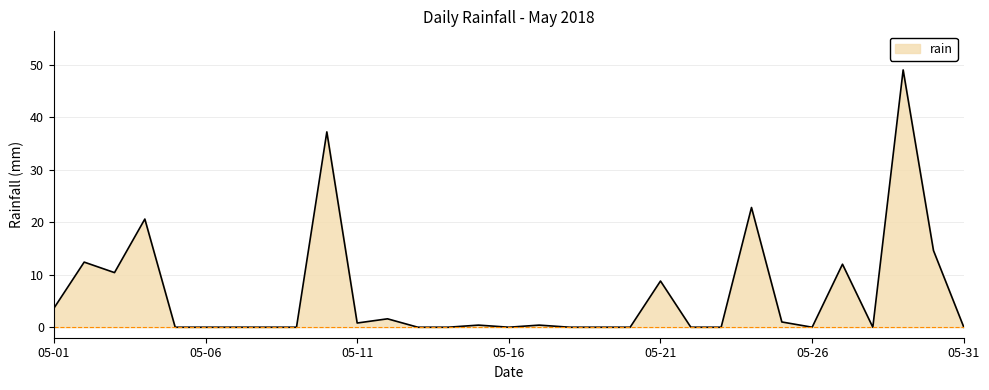

What is the greatest value displayed?

49.0